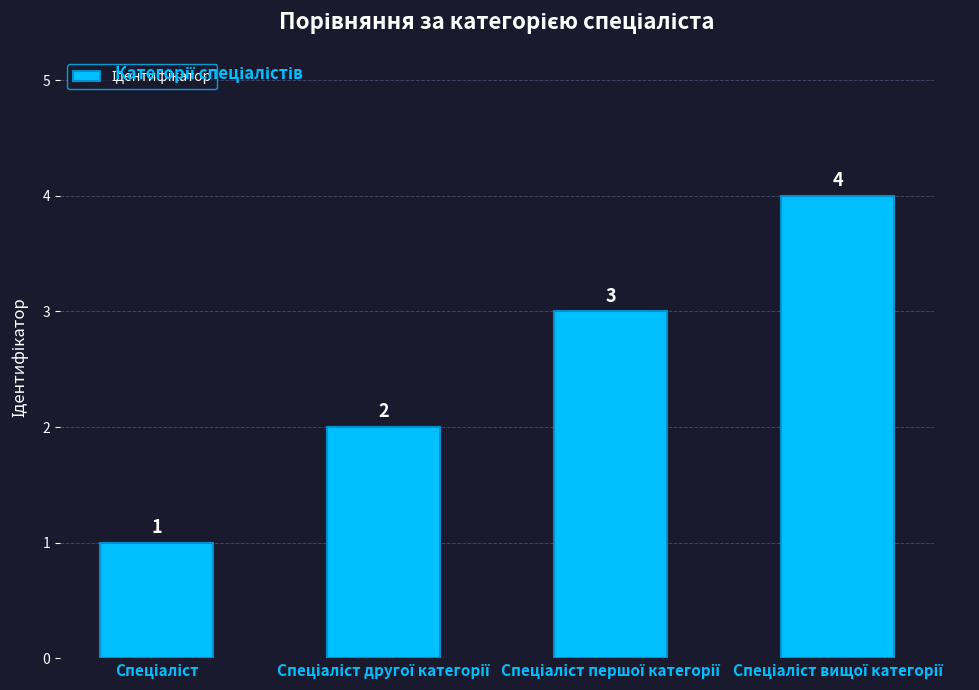

Reading left to right, transcribe all the data shown in this chart.

1	2	3	4